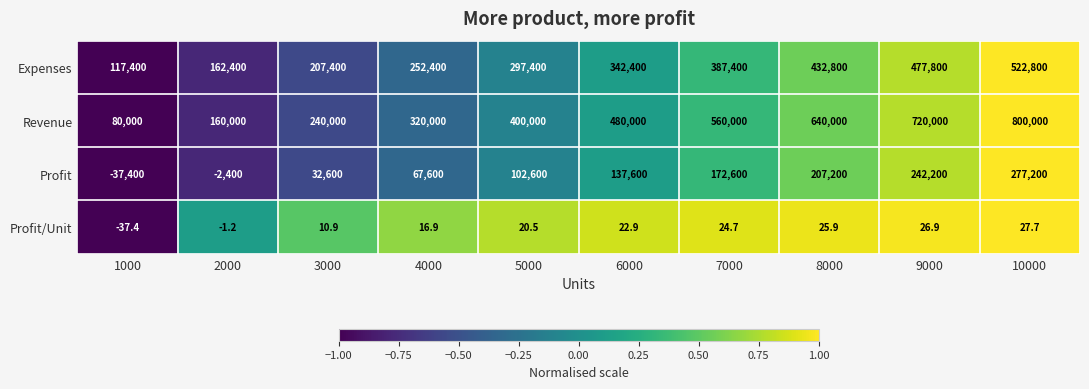

What is the sum of all Revenue values?

4400000.0